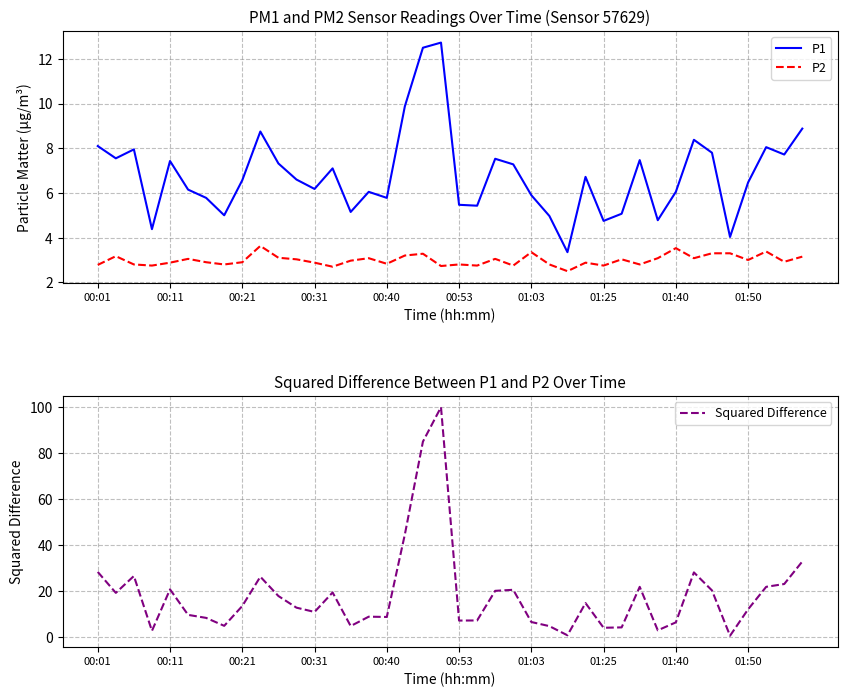

The P2 series shows 2.9 at 00:21. True or false?

True